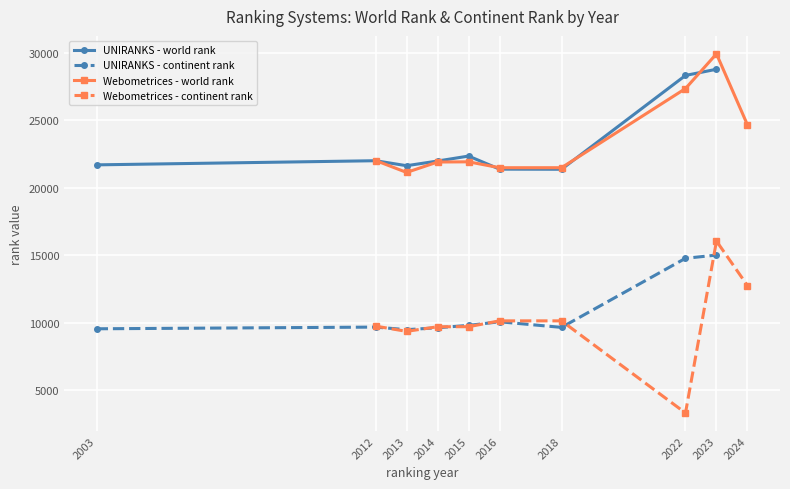

True or false: UNIRANKS - continent rank has more than 1 points higher than both neighbors.

True